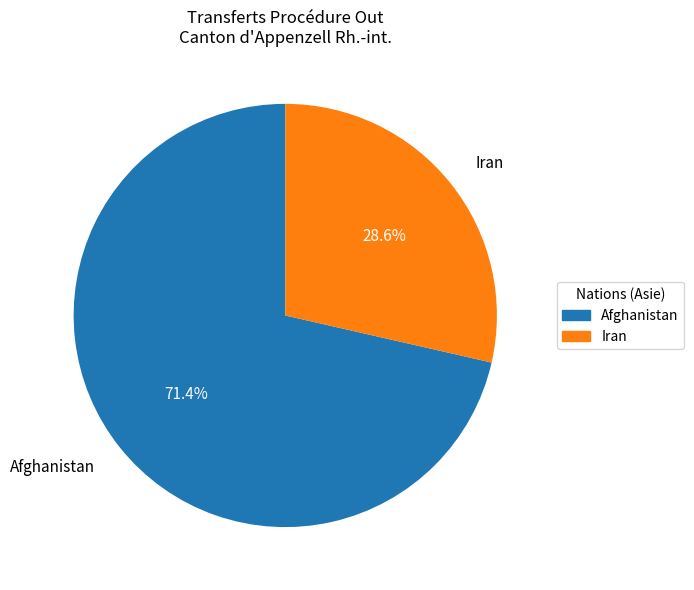

Which category has the biggest portion of the pie?

Afghanistan